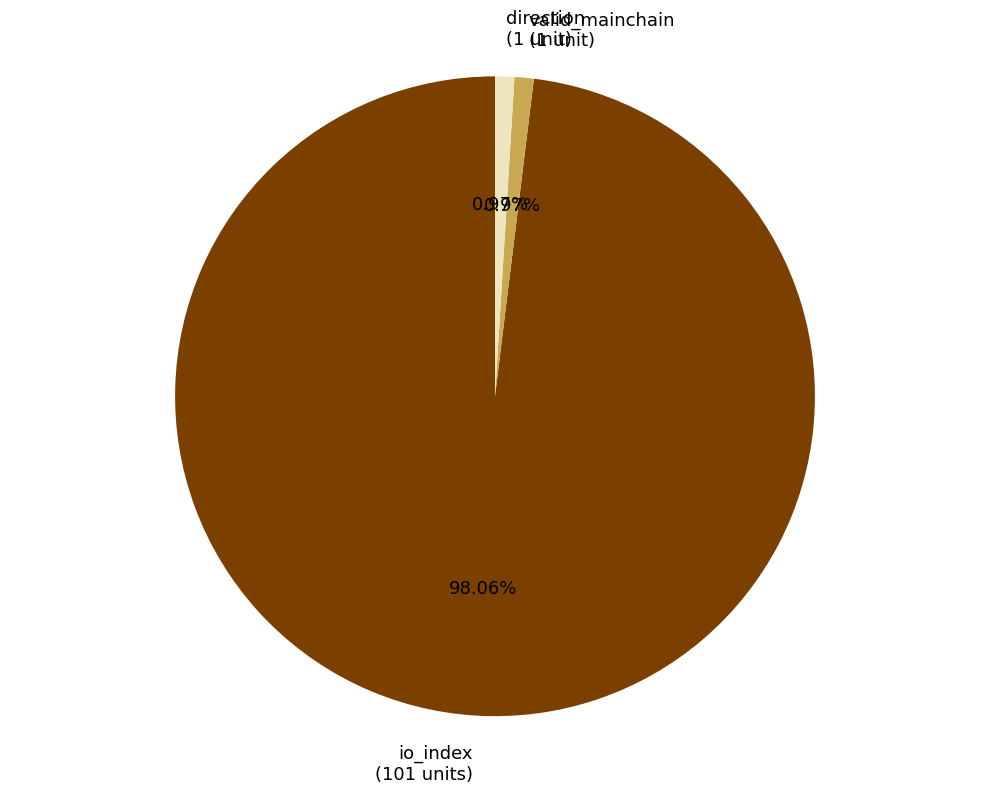

To the nearest percent, what is the average slice percentage?

33%